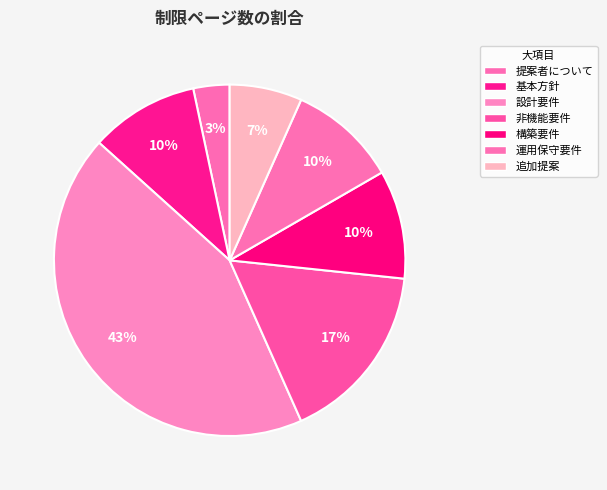

To the nearest percent, what is the combined percentage of 非機能要件 and 構築要件?

27%